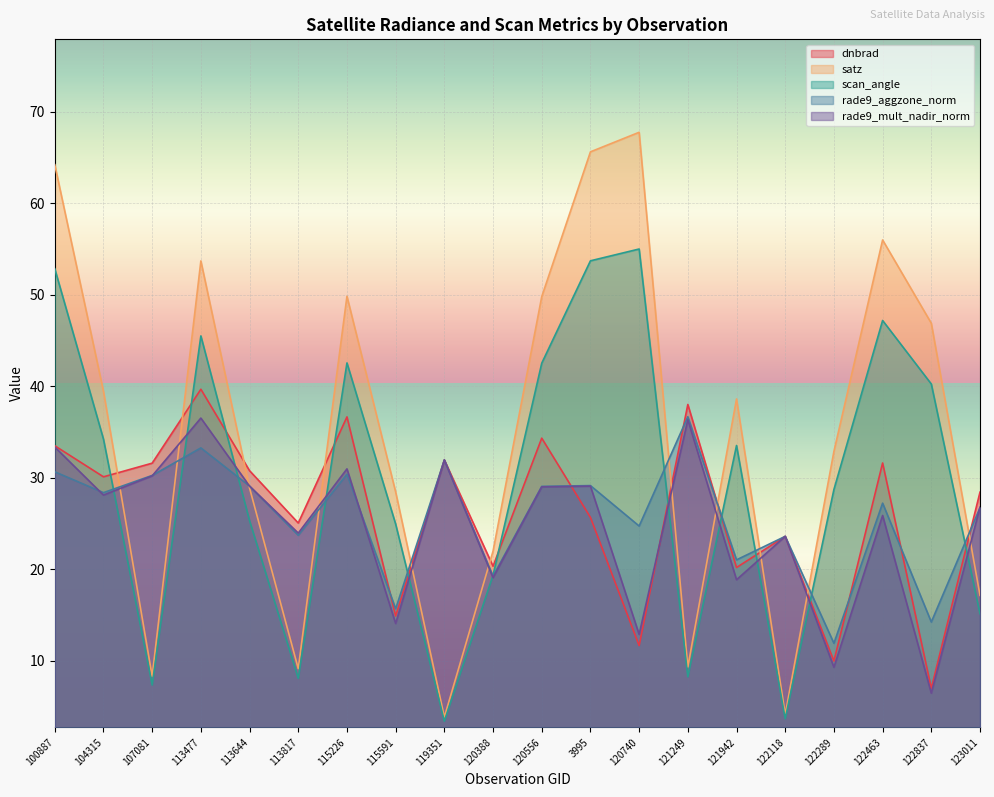

What is the sum of all dnbrad values?

524.6